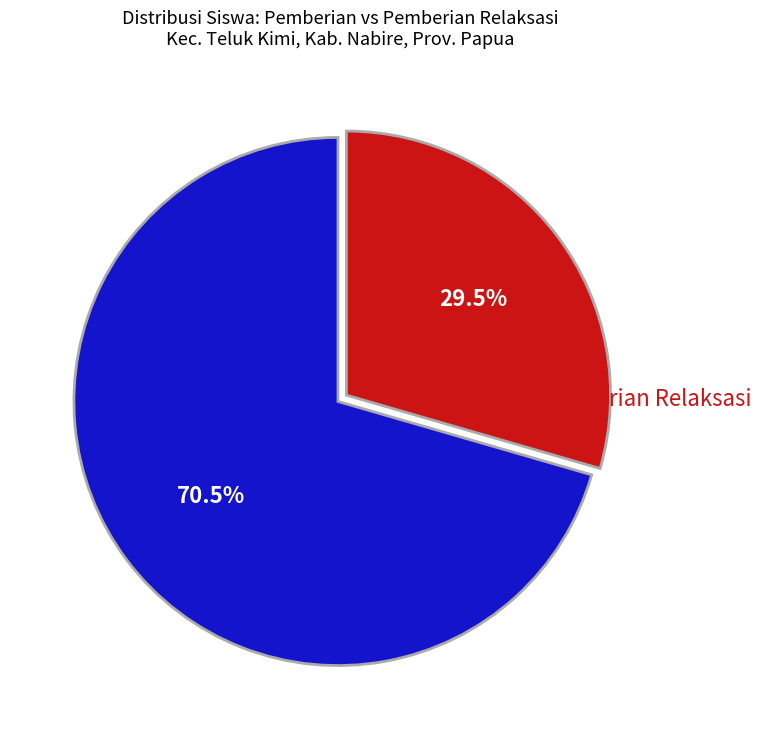

Count the number of slices in the pie.

2